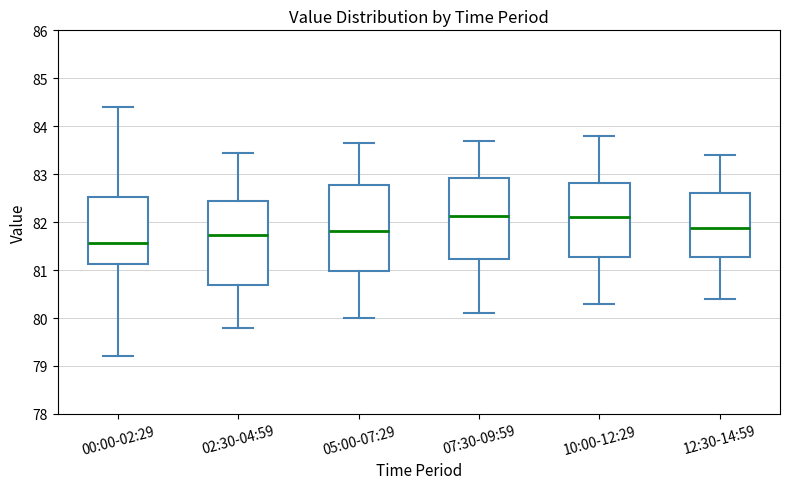

Reading left to right, read every box against the y-axis: the position of its median line, the range the box covers, and the ends of its whiskers. The values are not printed on the chart, so give them approximately, as read against the axis.

00:00-02:29: median 81.6, box 81.1 to 82.5, whiskers 79.2 to 84.4
02:30-04:59: median 81.7, box 80.7 to 82.4, whiskers 79.8 to 83.5
05:00-07:29: median 81.8, box 81.0 to 82.8, whiskers 80.0 to 83.7
07:30-09:59: median 82.1, box 81.2 to 82.9, whiskers 80.1 to 83.7
10:00-12:29: median 82.1, box 81.3 to 82.8, whiskers 80.3 to 83.8
12:30-14:59: median 81.9, box 81.3 to 82.6, whiskers 80.4 to 83.4